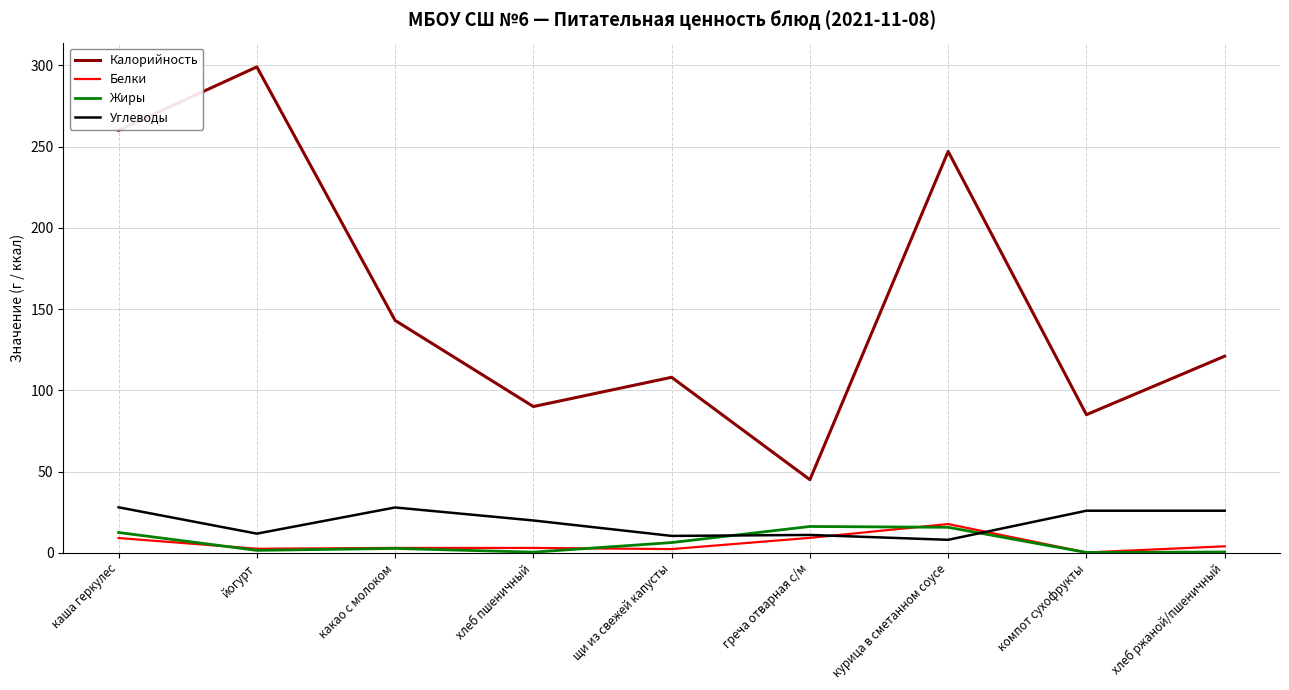

Is the value of Углеводы at хлеб ржаной/пшеничный greater than the value of Белки at компот сухофрукты?

Yes